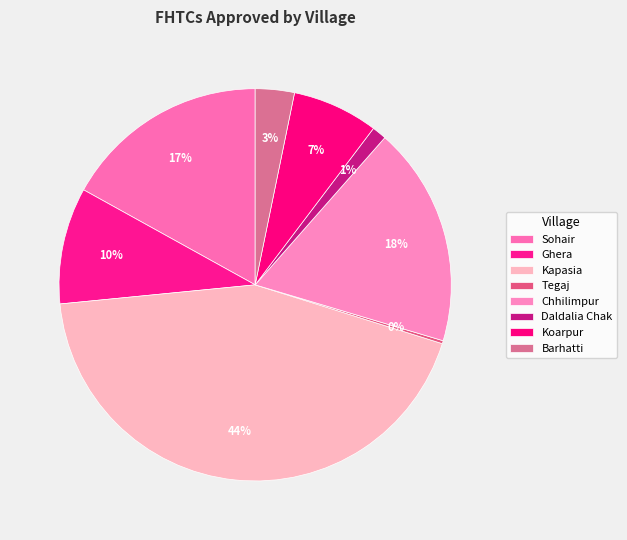

Combined, what portion of the pie is Koarpur and Sohair?

24.0%